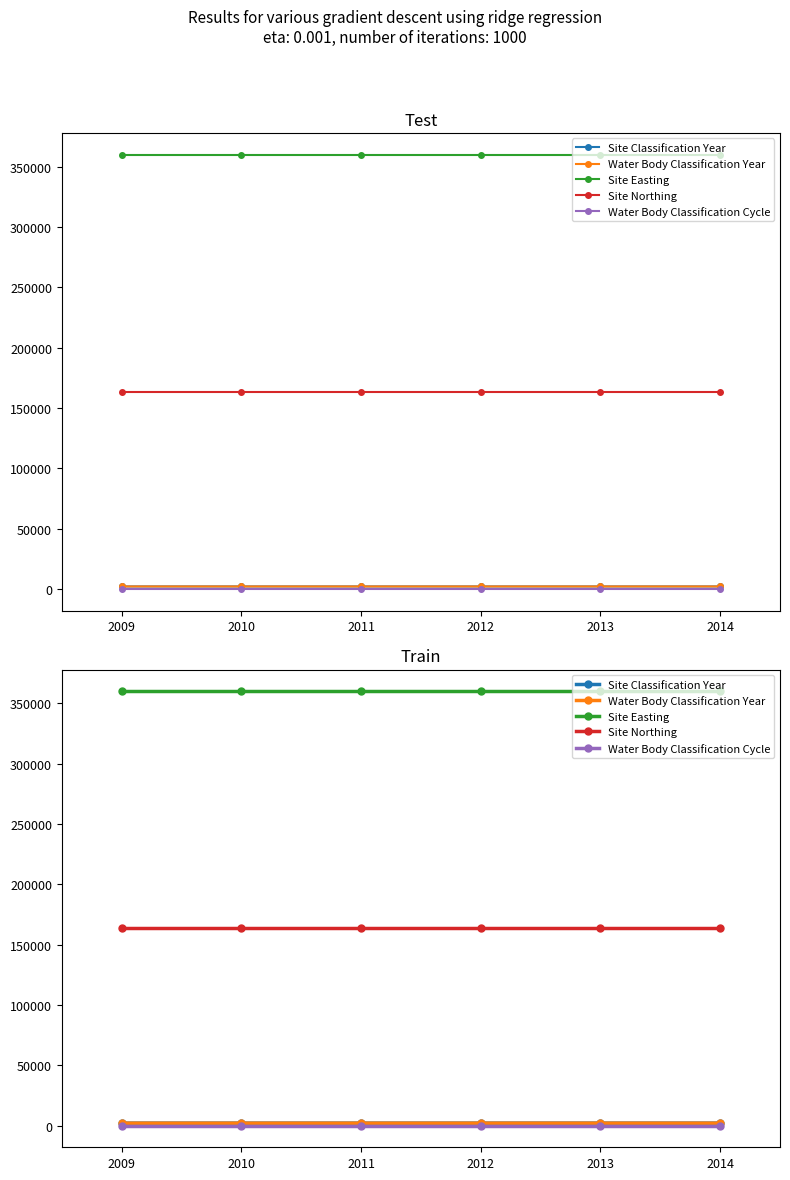

Which series has the largest total across all categories?

Site Easting